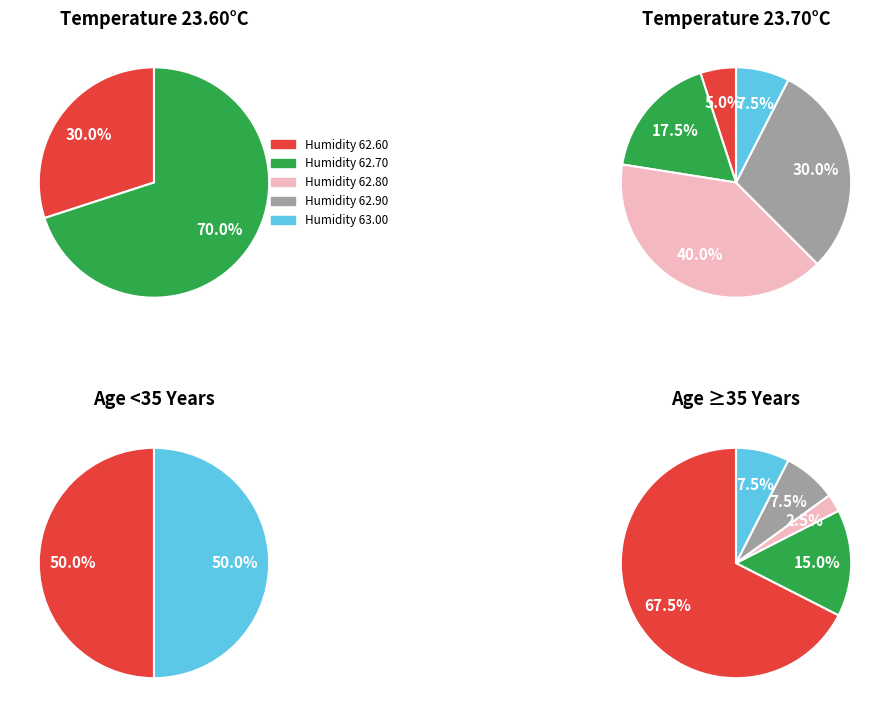

Is it true that 3 is 3% of the pie?

True